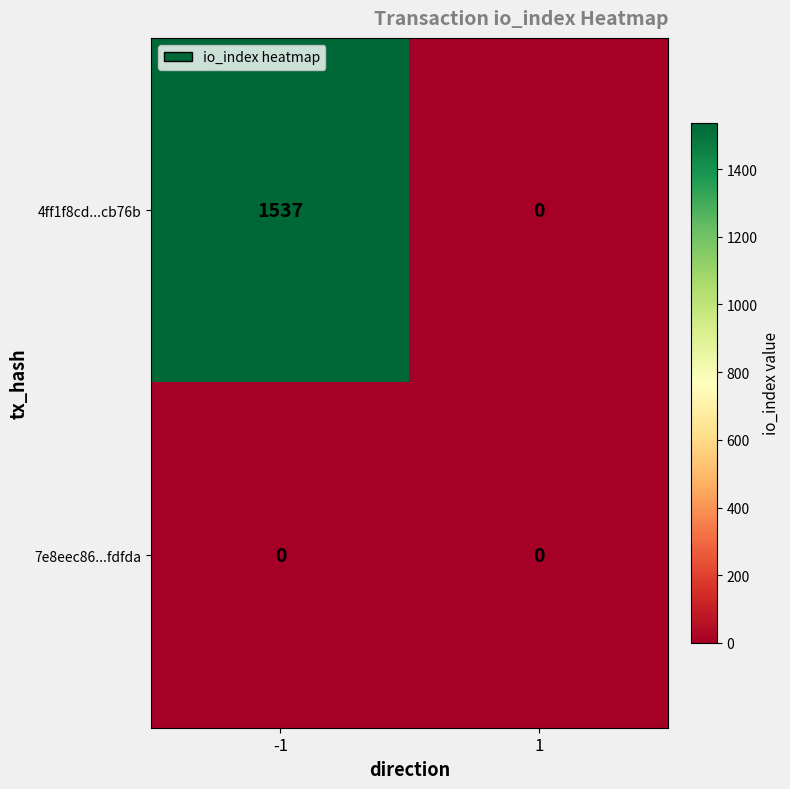

What is the total value across all series at -1?

1537